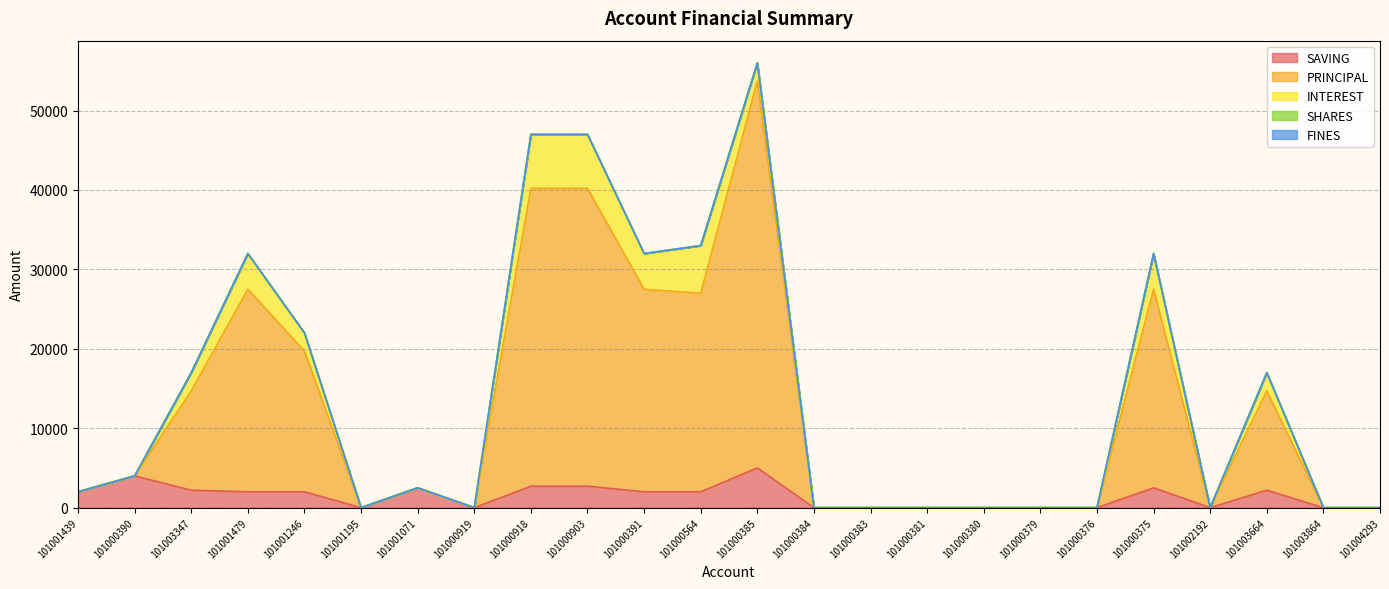

The value of SHARES at 101001246 is 0. True or false?

True